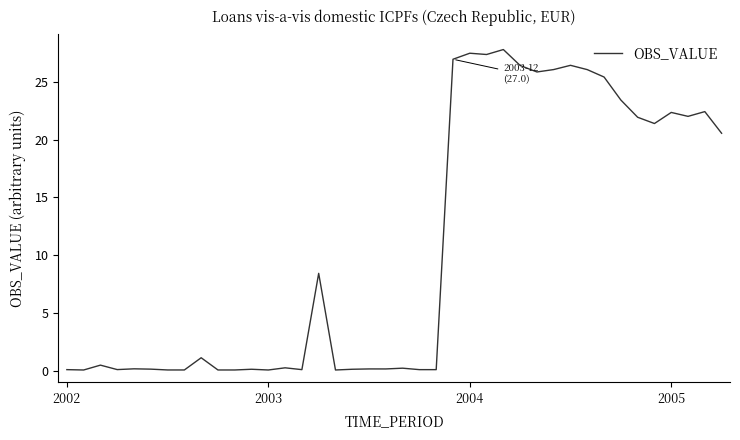

What is the difference between the maximum and minimum values?

27.7